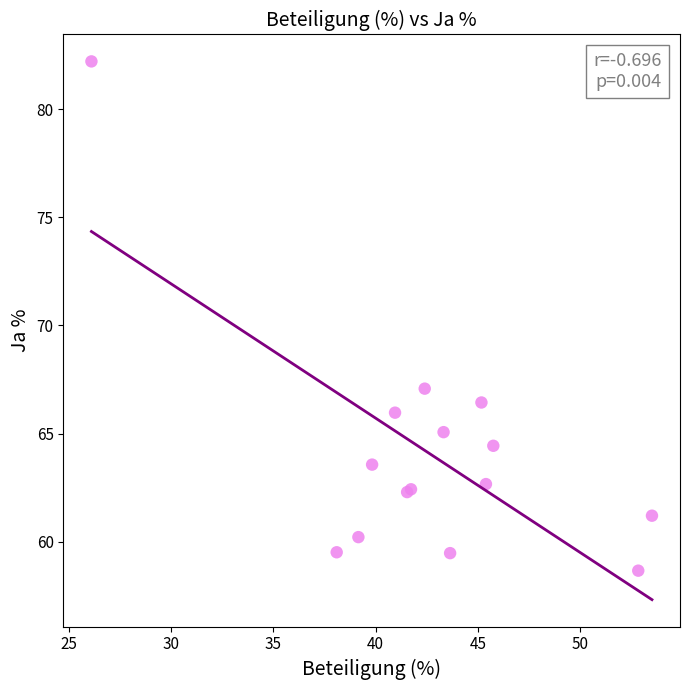

What Y value in the scatter plot is closest to 70?

67.1